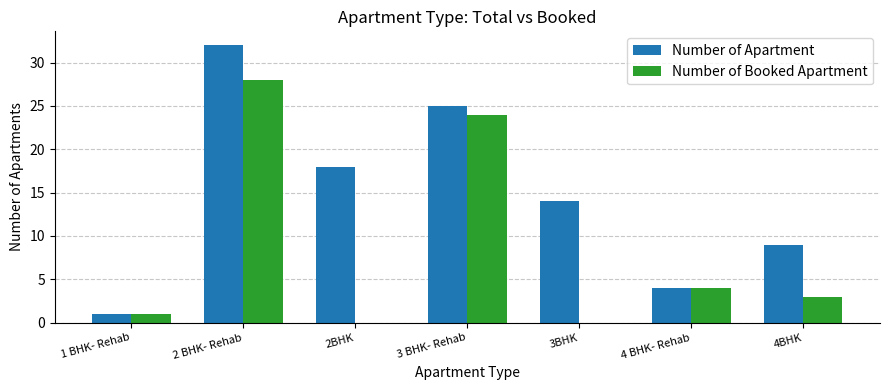

Does the chart contain stacked bars?

No